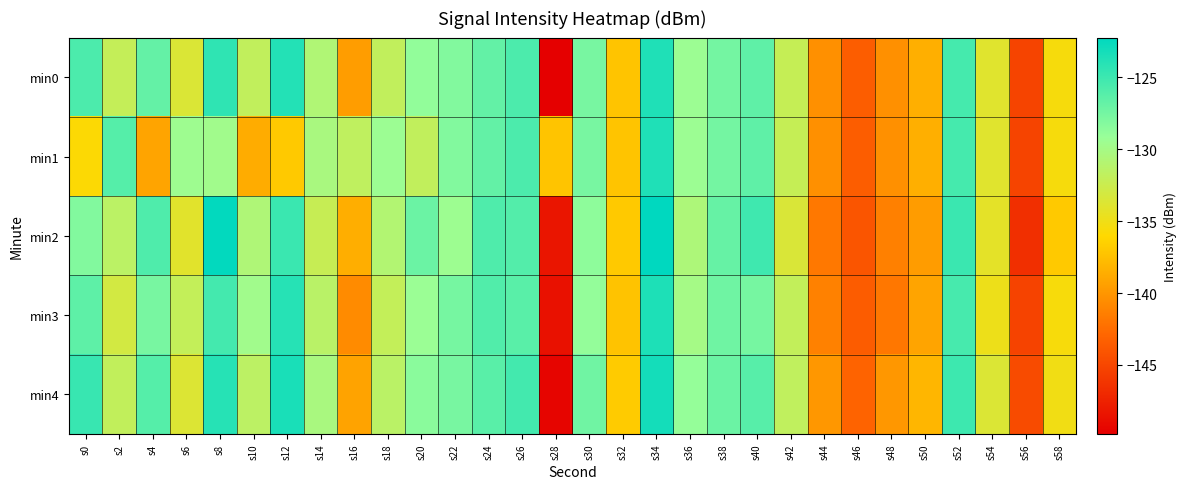

Which label corresponds to the largest value in the chart?

s34